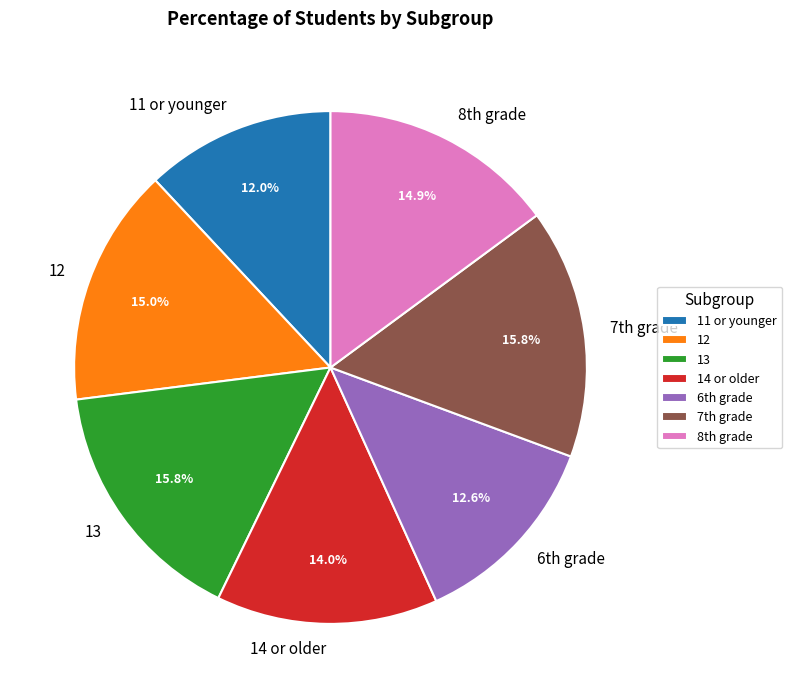

Is 12 the majority of the pie?

No